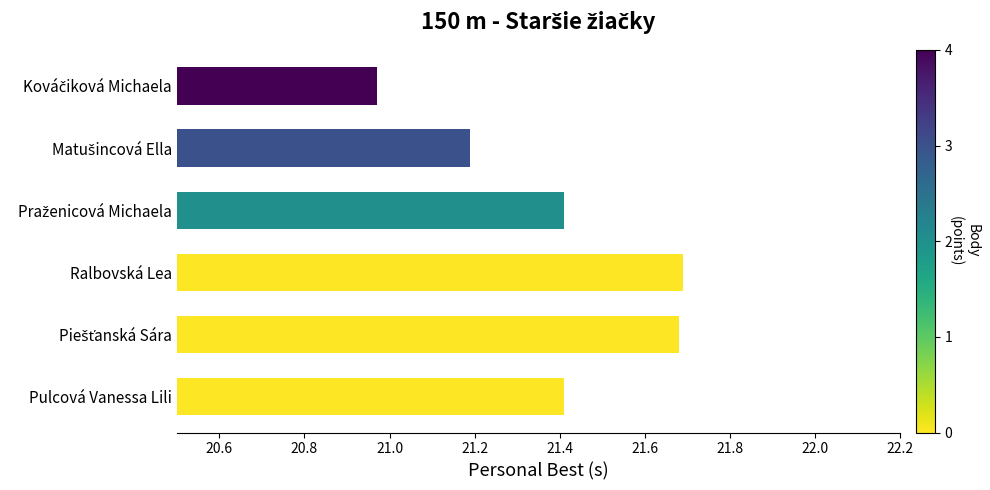

What is the difference between the maximum and minimum values?

0.7